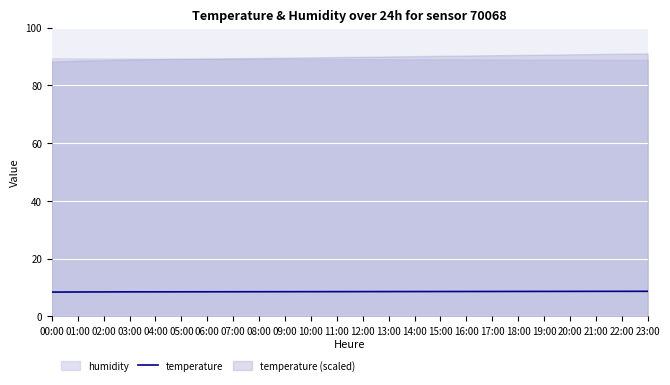

Rank the categories by value from highest to lowest.

23:00, 22:00, 21:00, 20:00, 19:00, 18:00, 17:00, 16:00, 15:00, 14:00, 13:00, 12:00, 11:00, 10:00, 09:00, 08:00, 07:00, 06:00, 05:00, 04:00, 03:00, 02:00, 01:00, 00:00